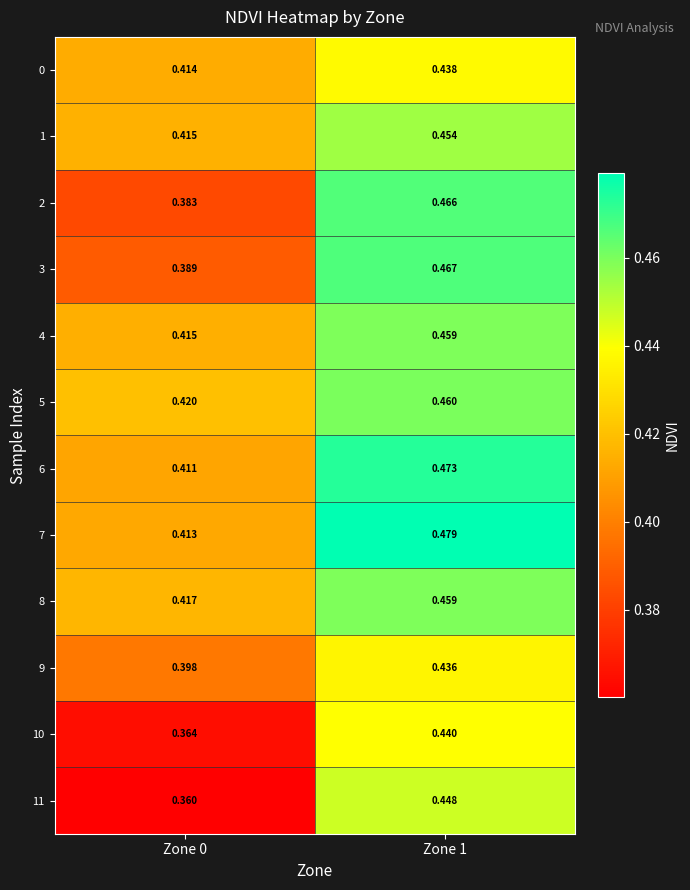

Is the value of 5 at Zone 1 greater than the value of 6 at Zone 1?

No